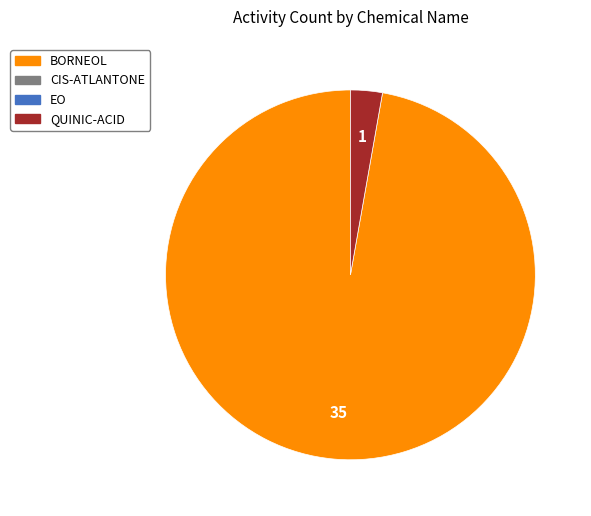

Is there any slice that represents more than half of the pie?

Yes